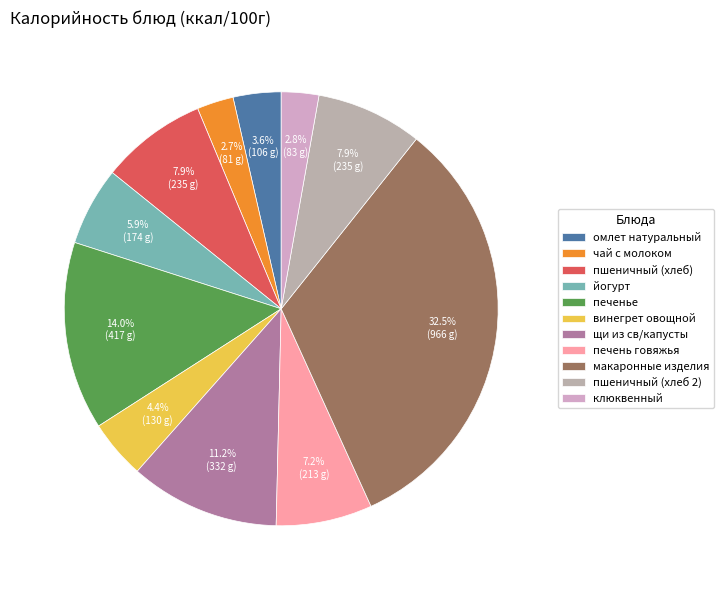

To the nearest percent, what is the difference between the печень говяжья and пшеничный (хлеб) slice percentages?

1%